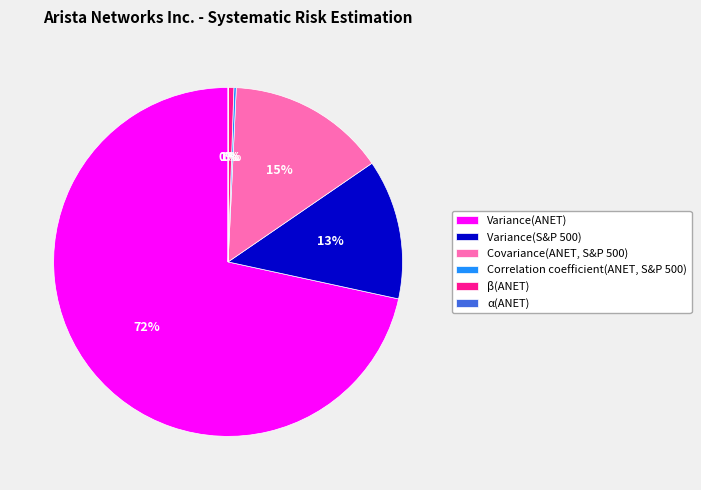

To the nearest percent, what is the average slice percentage?

17%